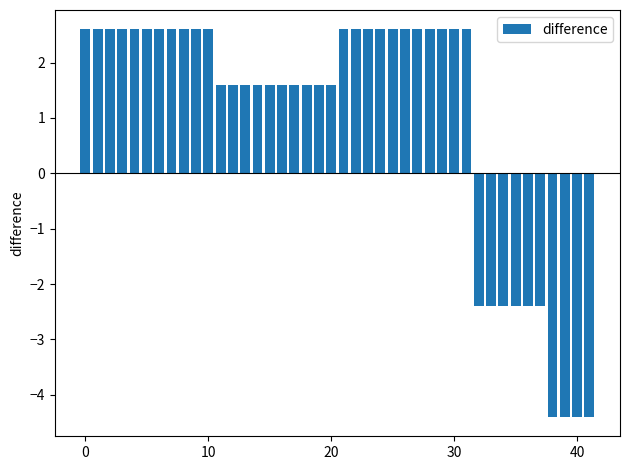

What is the greatest value displayed?

2.6